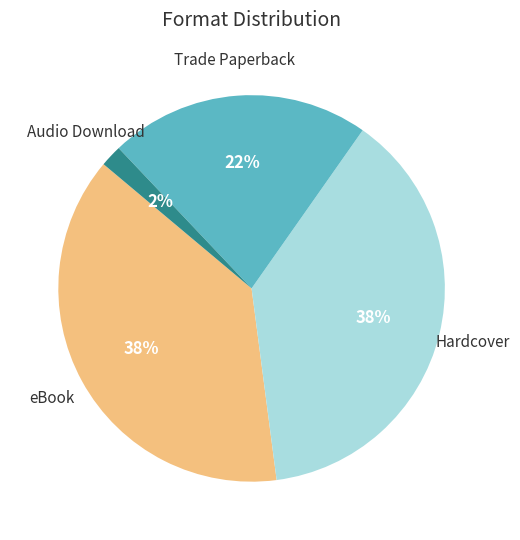

To the nearest percent, what portion does eBook represent?

38%